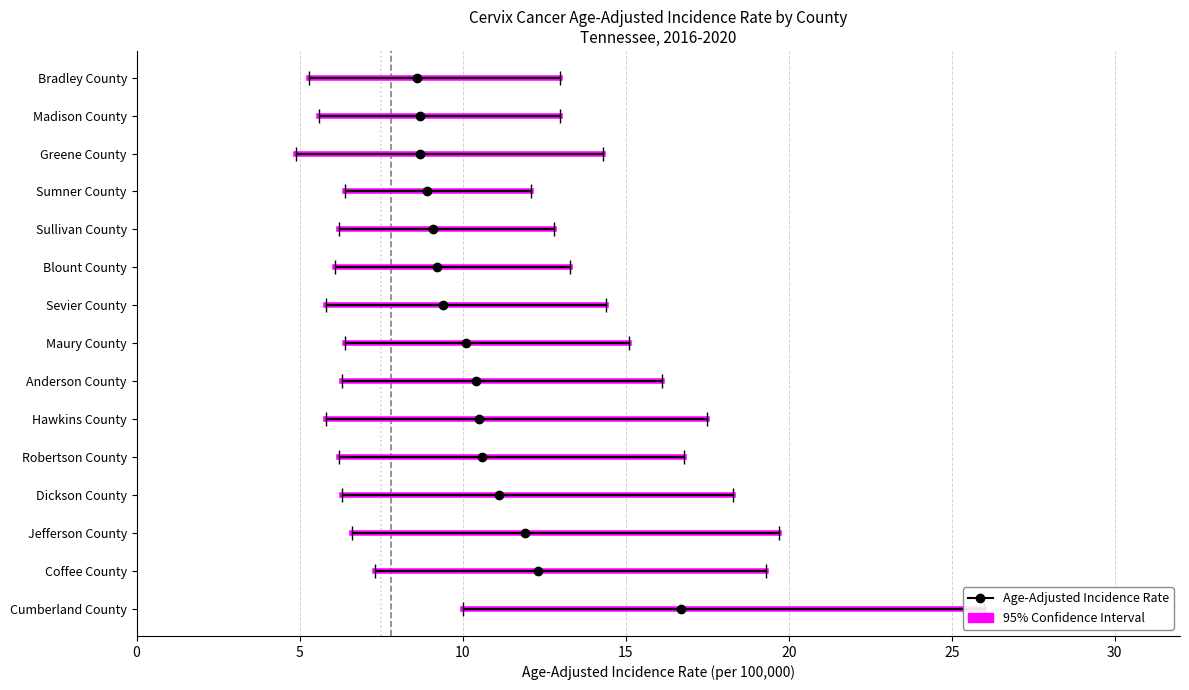

How many lines are shown in the chart?

3